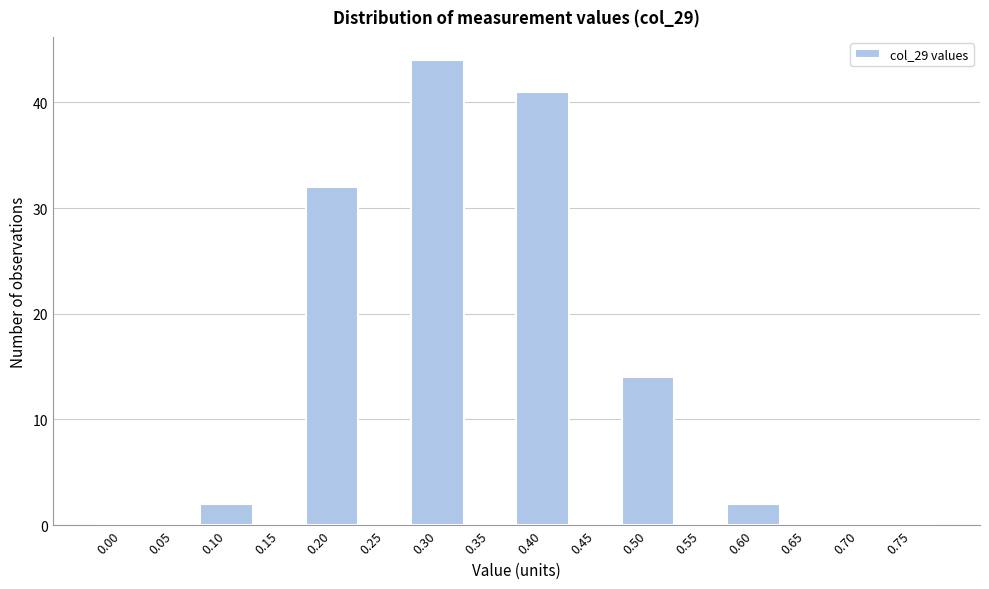

Reading left to right, list all the values displayed in this chart.

0.00=0	0.05=0	0.10=2	0.15=0	0.20=32	0.25=0	0.30=44	0.35=0	0.40=41	0.45=0	0.50=14	0.55=0	0.60=2	0.65=0	0.70=0	0.75=0